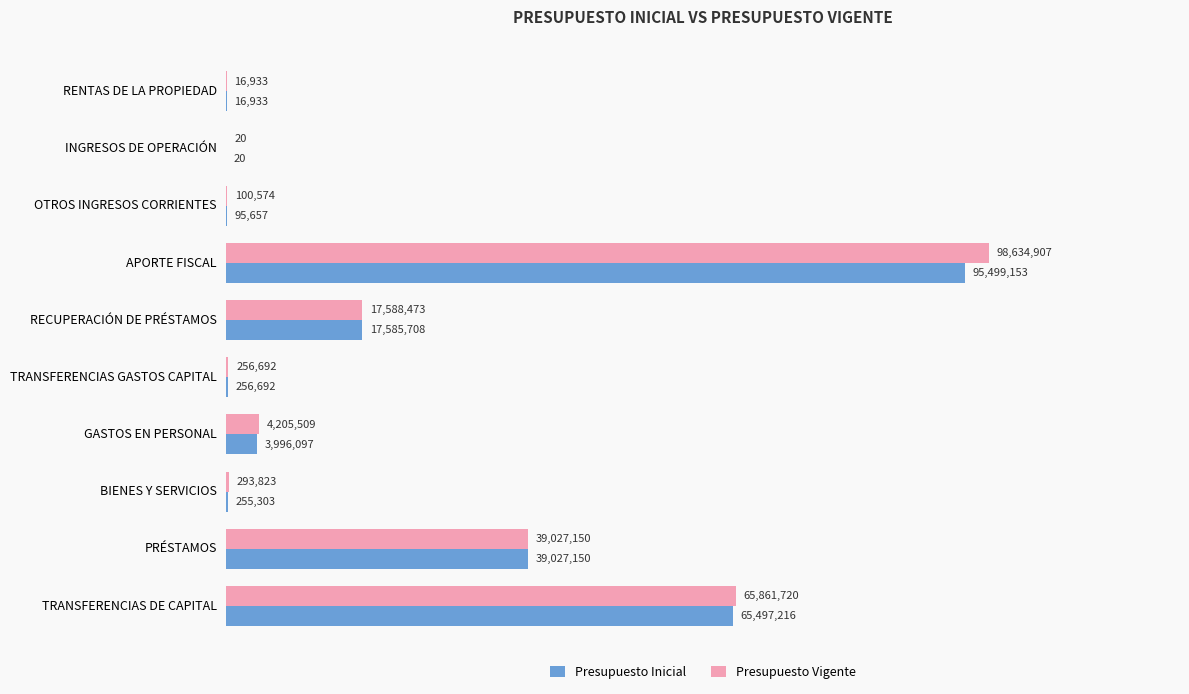

At which category is the sum across all series the highest?

APORTE FISCAL